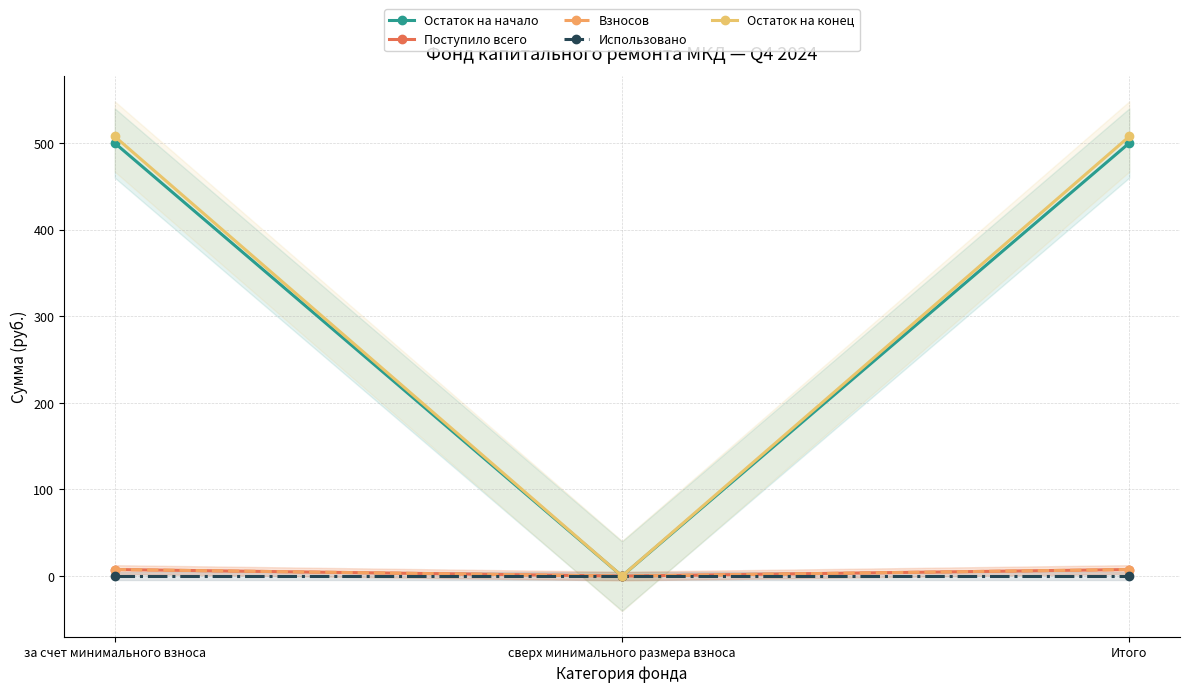

Between за счет минимального взноса and сверх минимального размера взноса, which series saw the biggest shift?

Остаток на конец